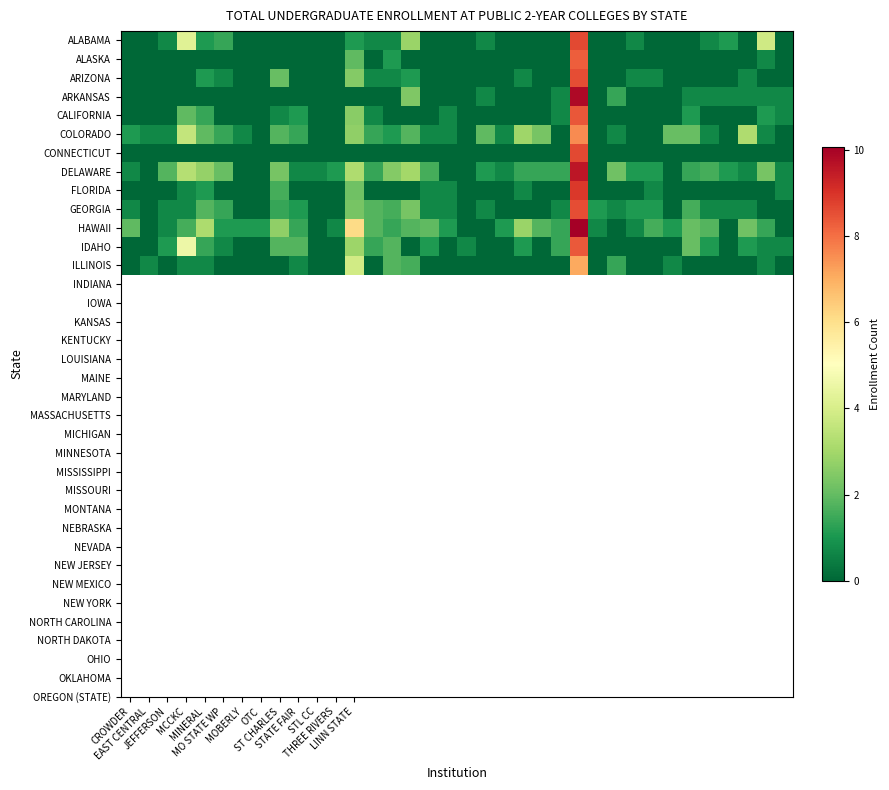

Which series has the largest total across all categories?

HAWAII